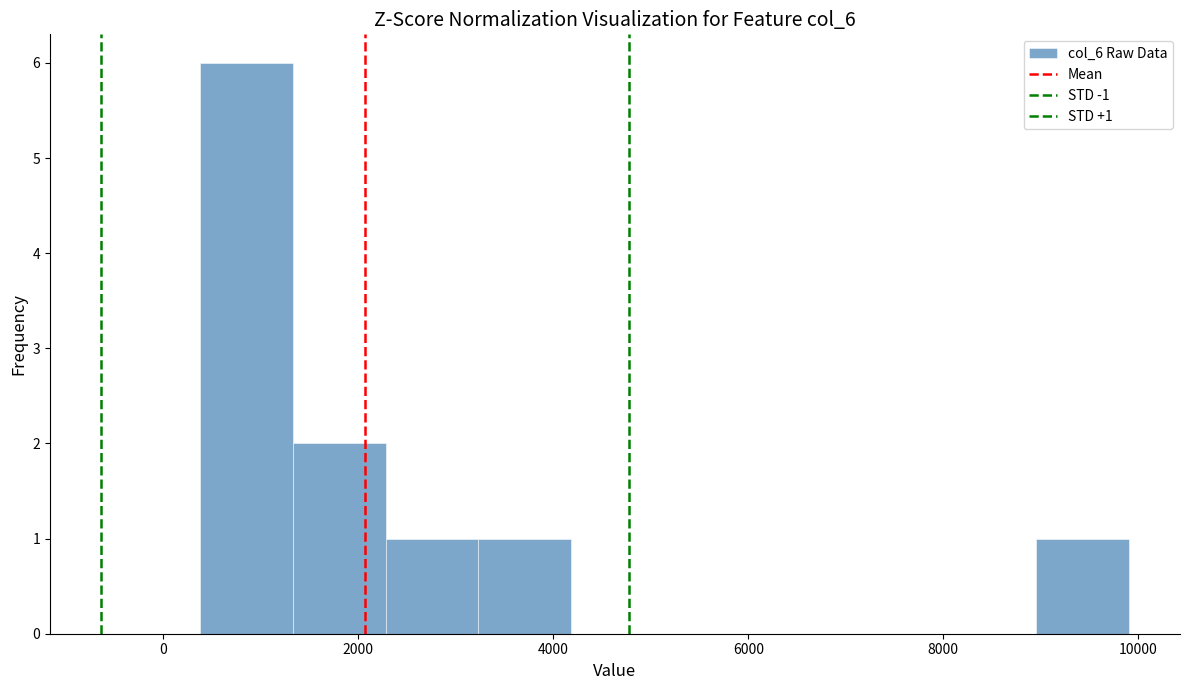

Over which range of the x-axis is the bar tallest?

400 to 1400